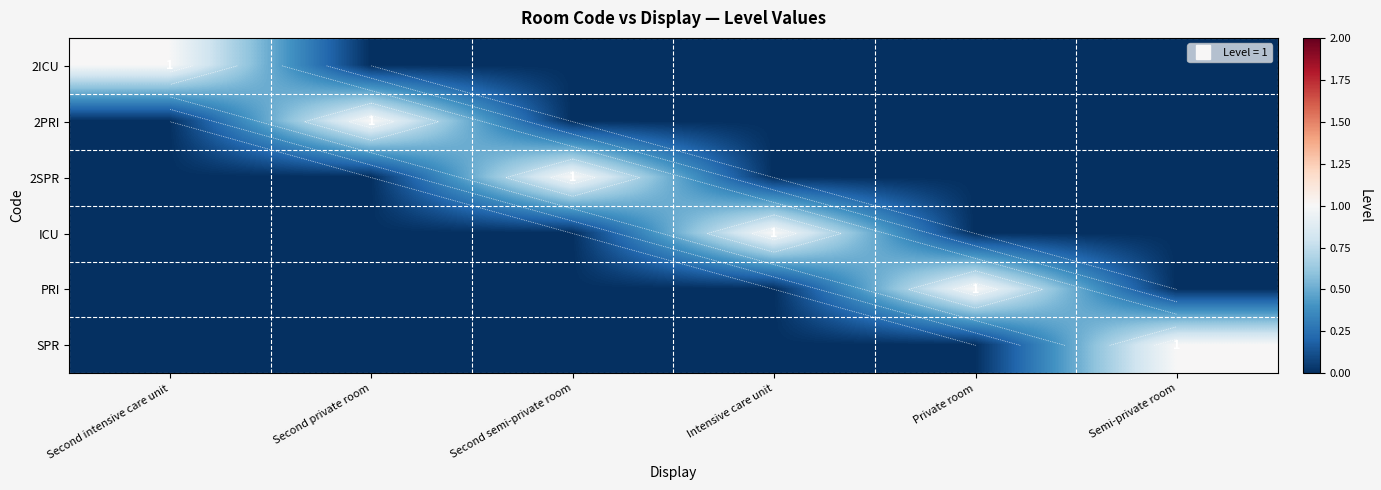

At which label does 2PRI reach its minimum?

Second intensive care unit